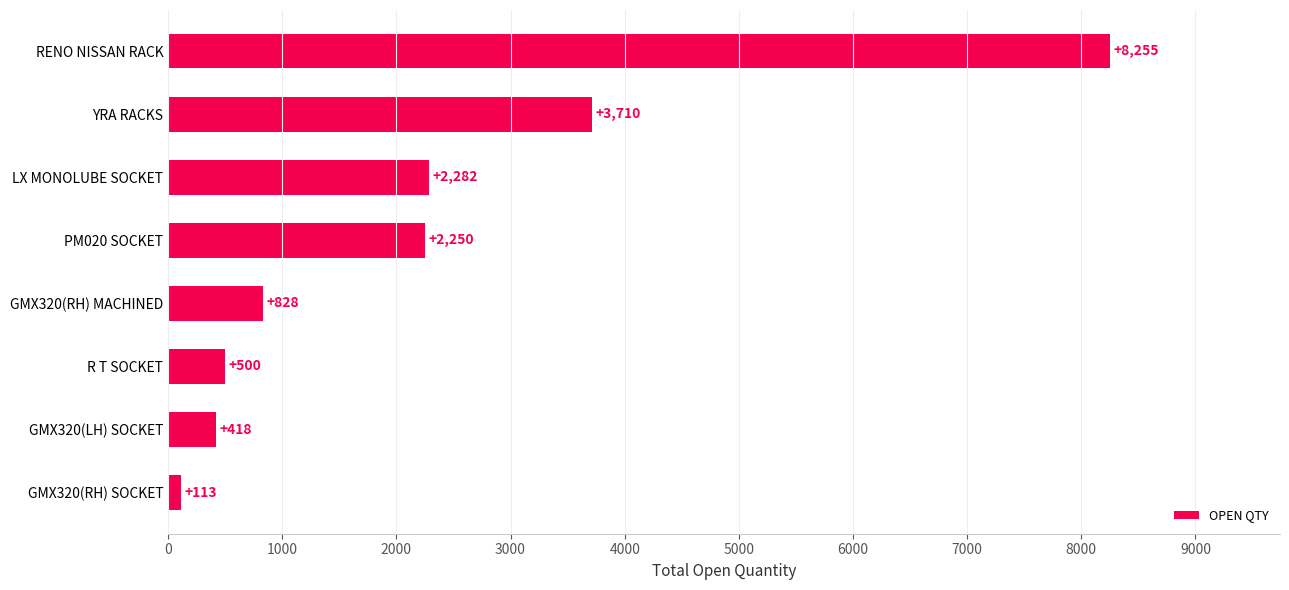

True or false: the data shows 418 at GMX320(LH) SOCKET.

True